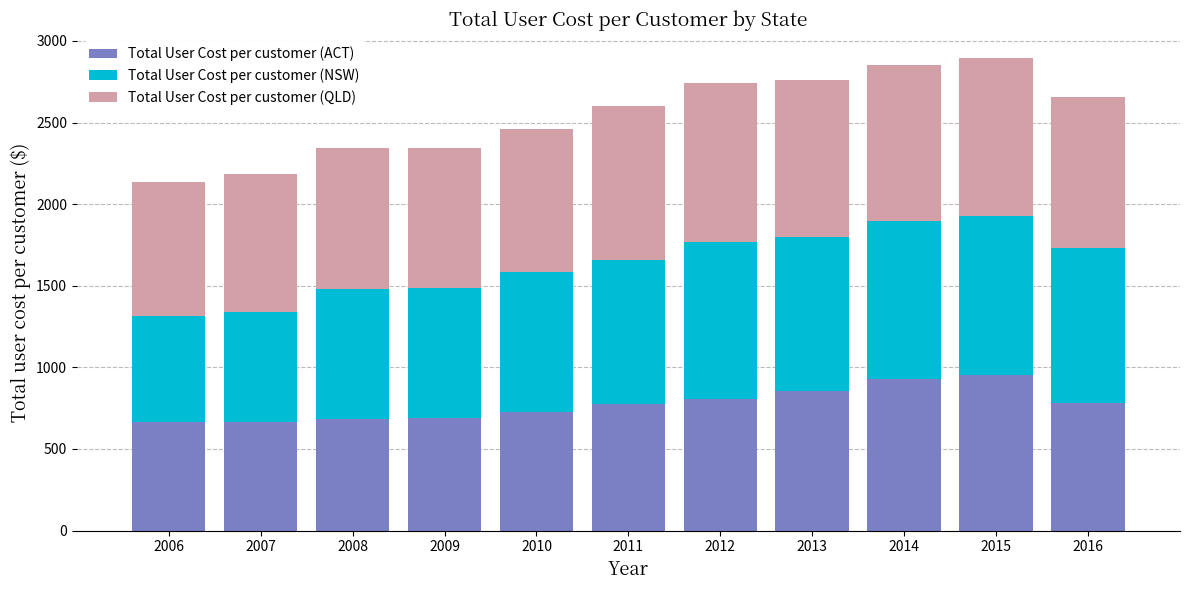

What is the sum of all Total User Cost per customer (ACT) values?

8538.6